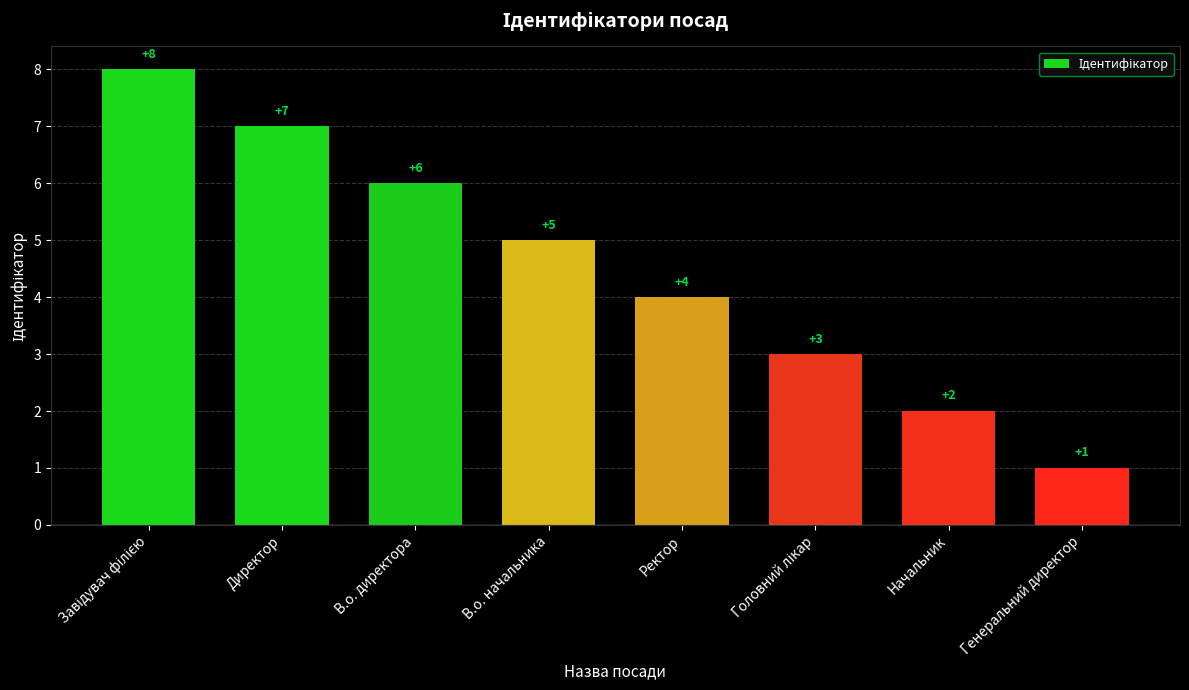

The chart shows a value of 6 at В.о. директора. True or false?

True